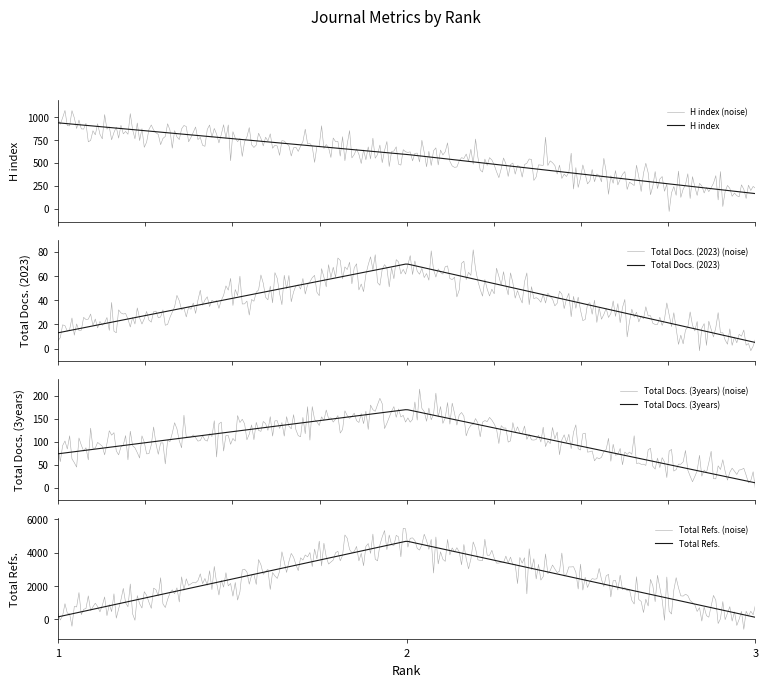

What is the approximate value of Total Refs. at 1?

154.0